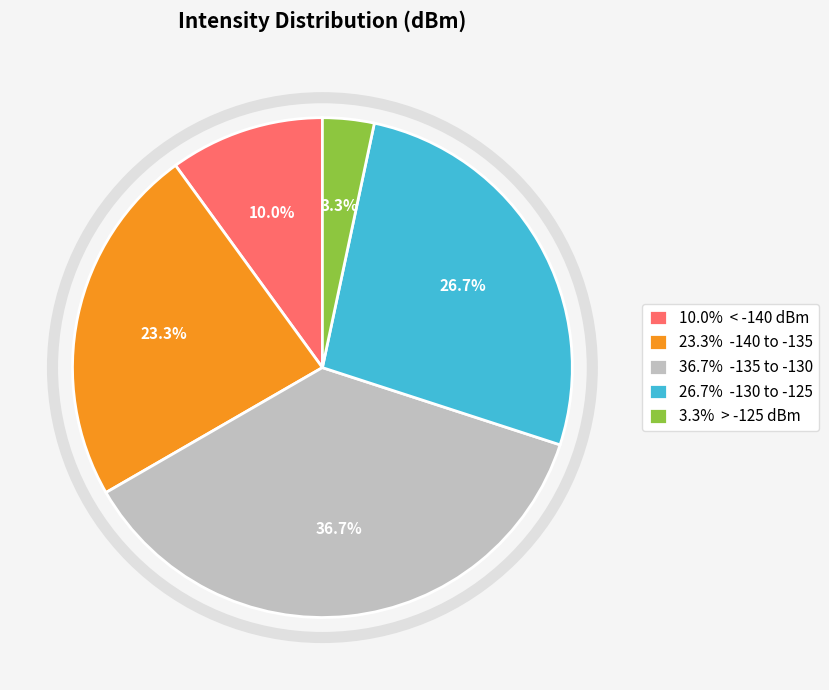

Between 26.7% -130 to -125 and 23.3% -140 to -135, which is larger?

26.7% -130 to -125